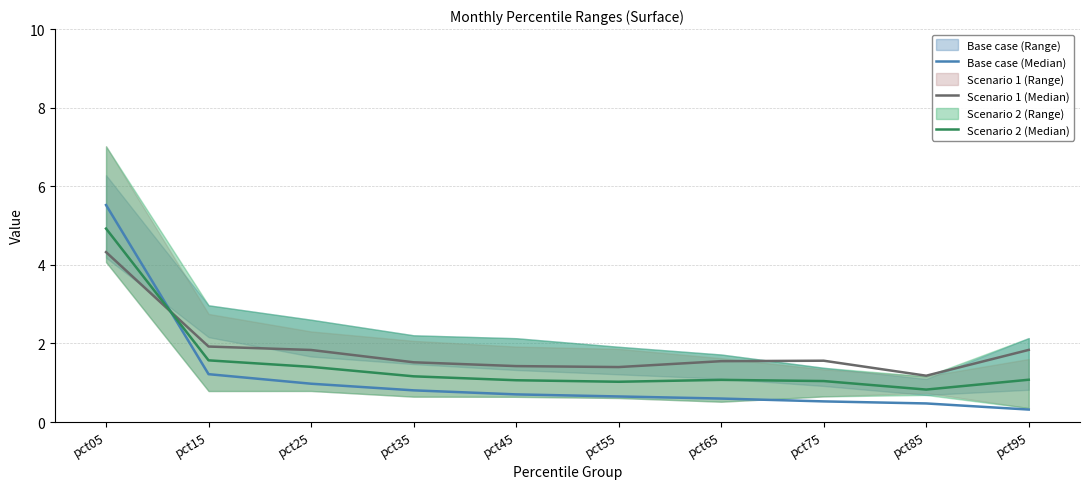

What is the difference between the second highest and minimum values in the Scenario 1 (Median) series?

0.7